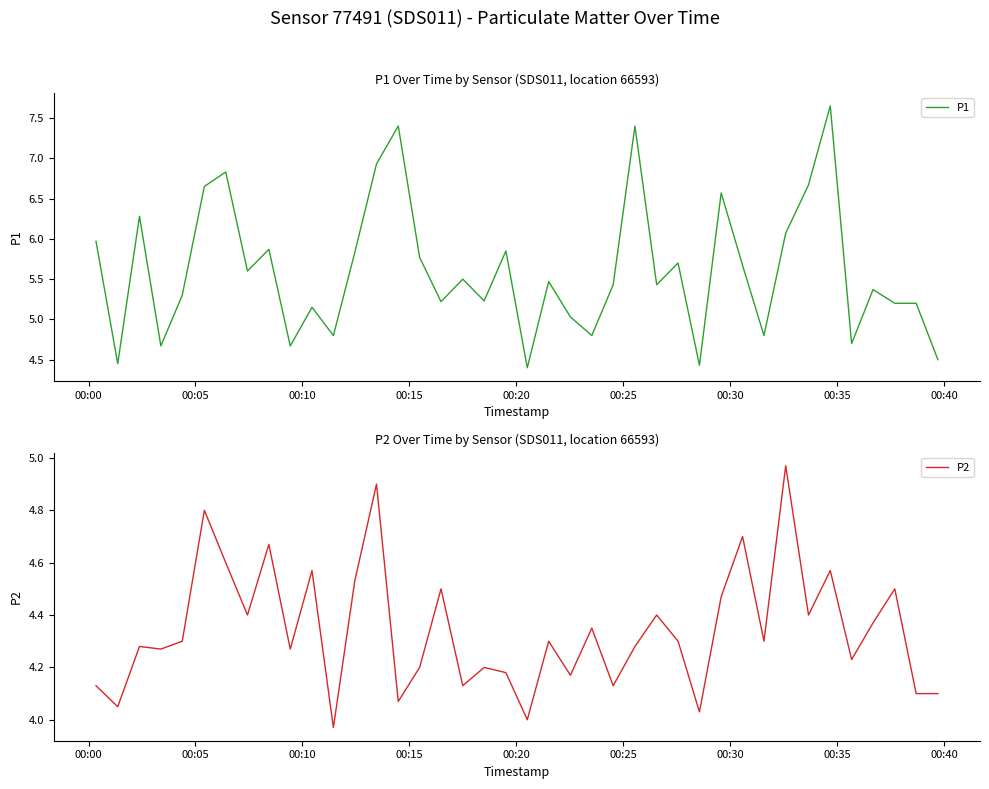

How many lines are shown in the chart?

2